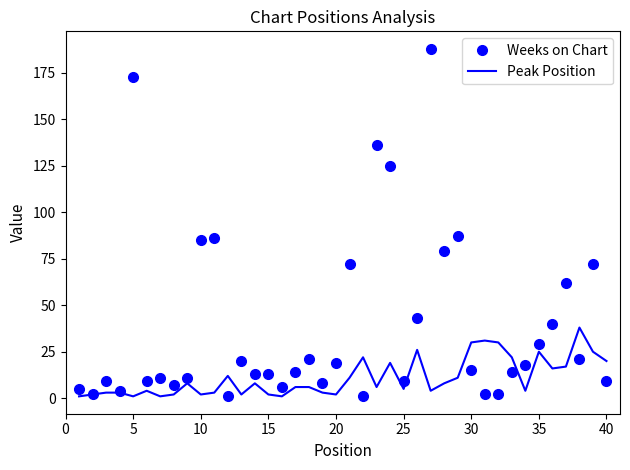

Which series has the largest total across all categories?

Weeks on Chart